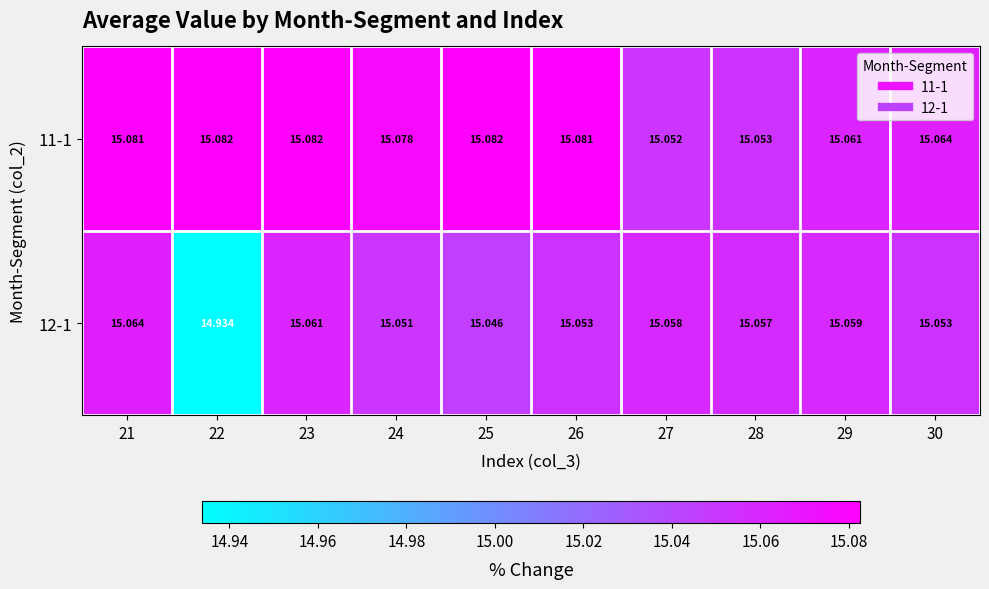

What is the total value across all series at 27?

30.1